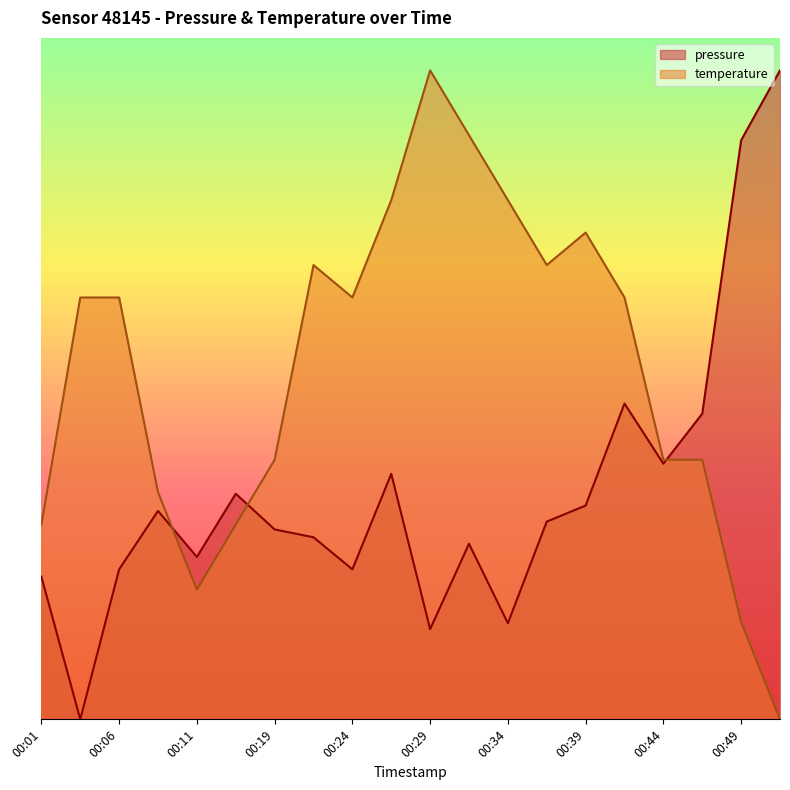

Does the chart display data point markers on the line(s)?

No